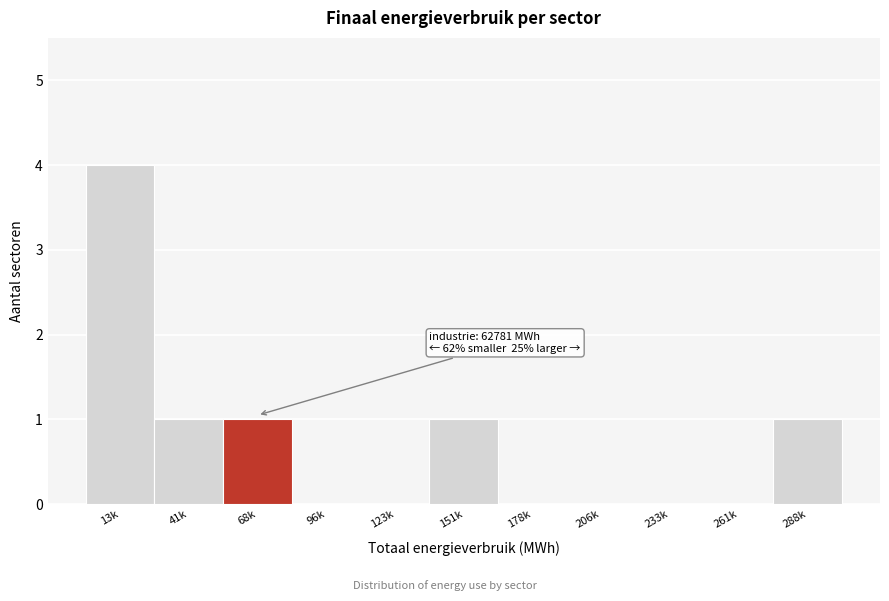

Reading left to right, list all the values displayed in this chart.

13k=4	41k=1	68k=1	96k=0	123k=0	151k=1	178k=0	206k=0	233k=0	261k=0	288k=1